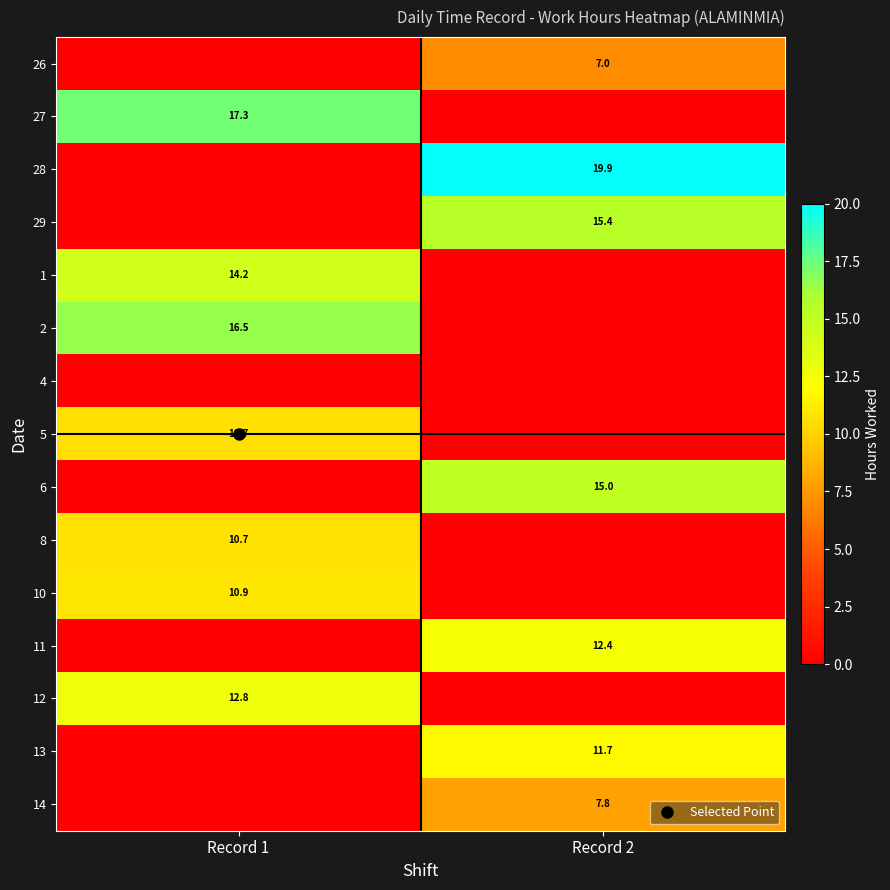

How many distinct data groups are displayed?

15